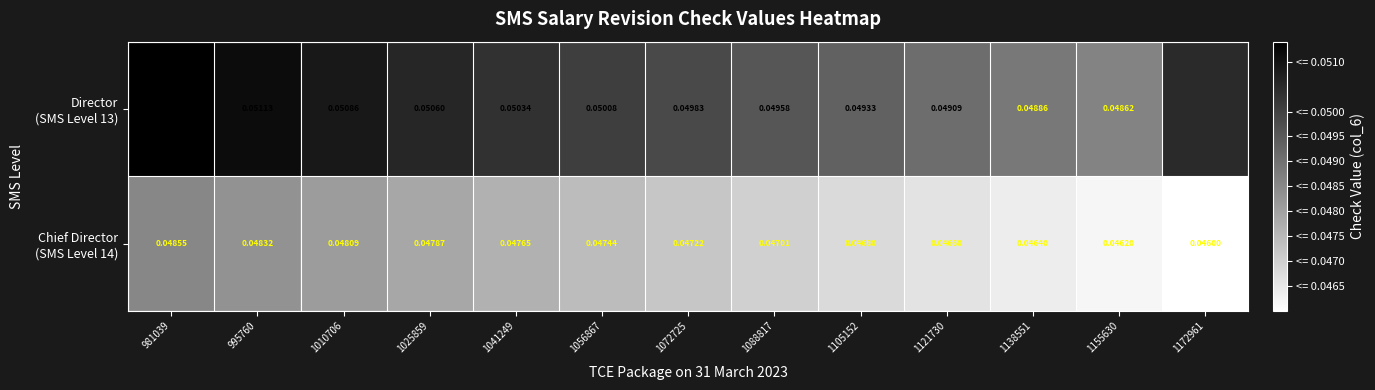

How many Director (SMS Level 13) values are between 0 and 1?

12